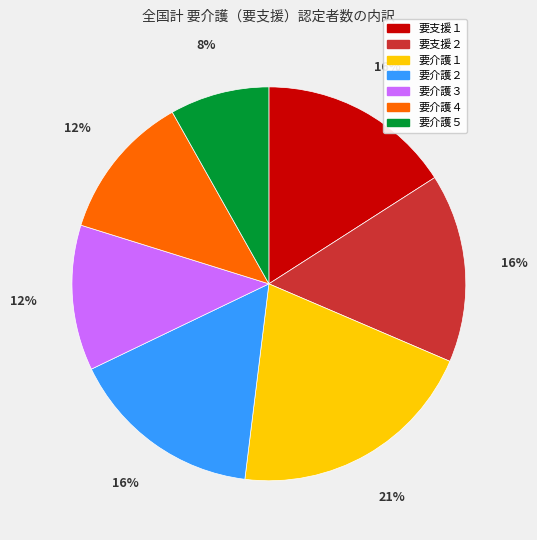

What is the smallest slice in the pie chart?

要介護５